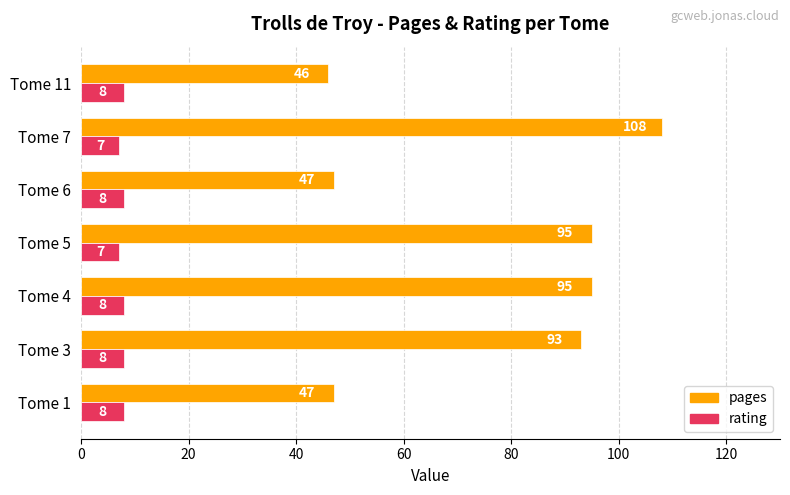

The value of pages at Tome 11 is 13. True or false?

False